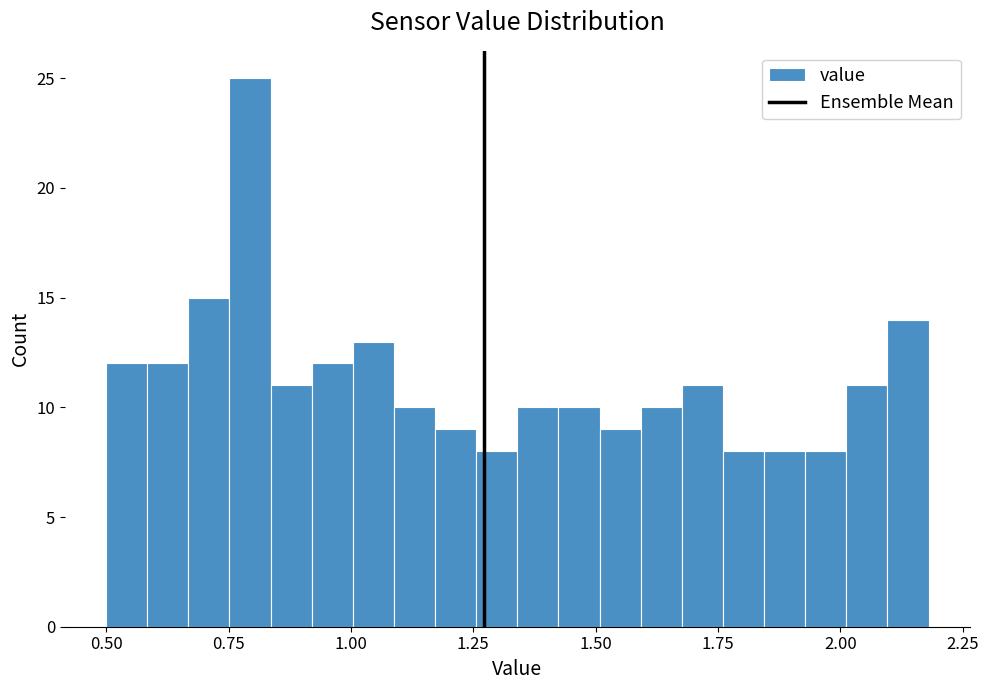

Around what value on the x-axis is the tallest bar? Give the approximate position of its centre, as read against the axis.

0.80